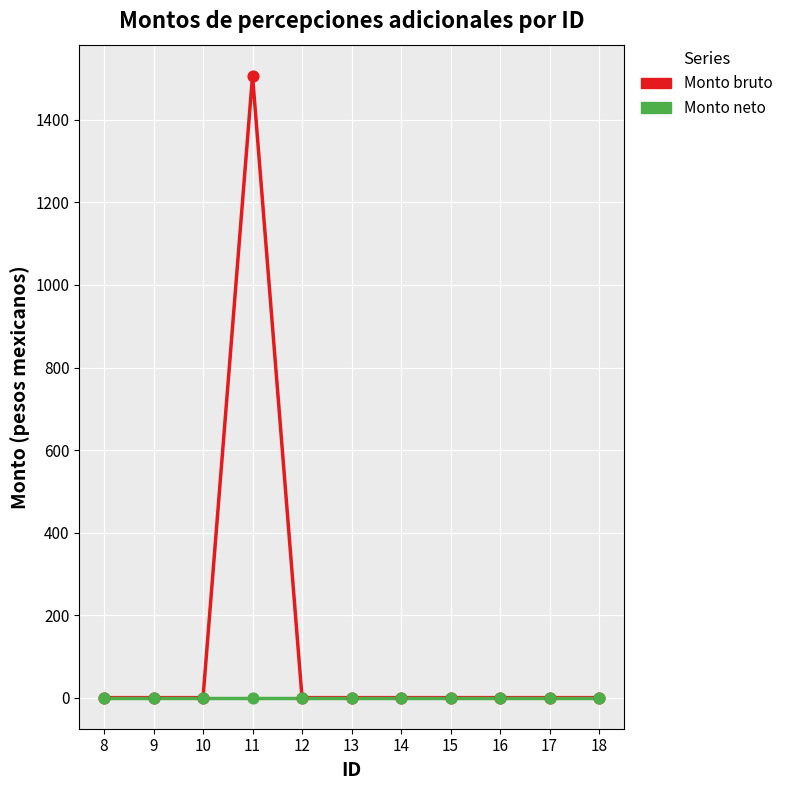

Which series has the widest spread of values?

Monto bruto